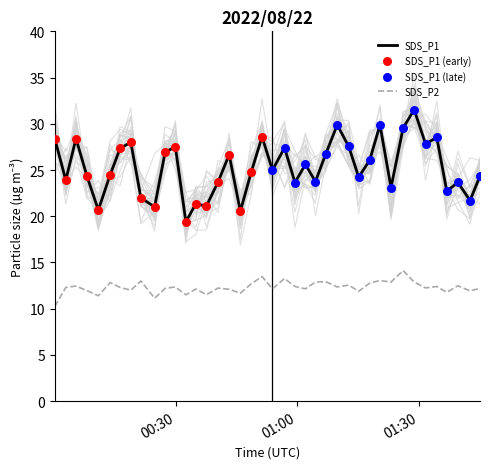

Which series reaches the maximum Y coordinate?

SDS_P1